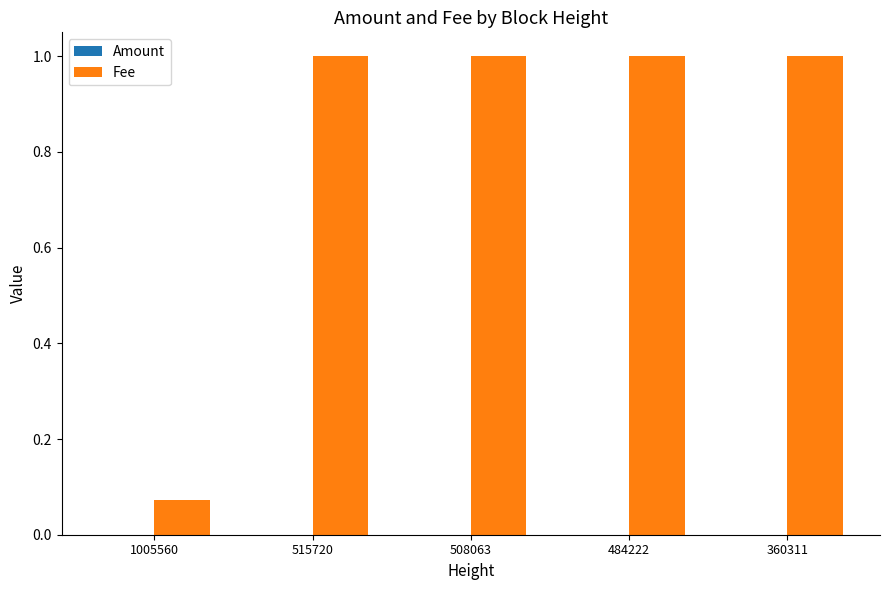

Which series has the largest total across all categories?

Fee